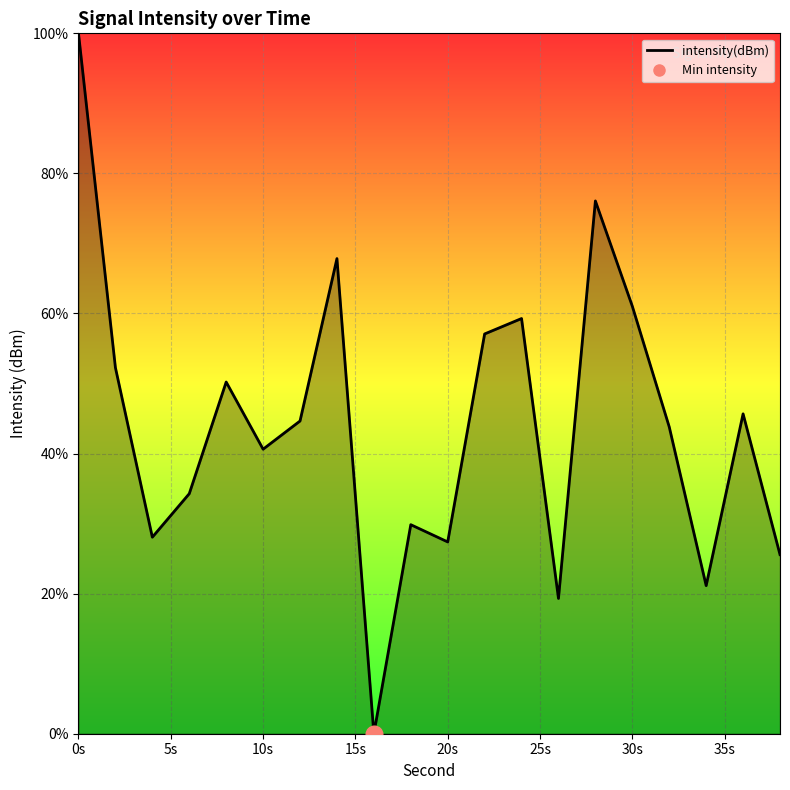

What is the difference between the maximum and minimum values?

100.0